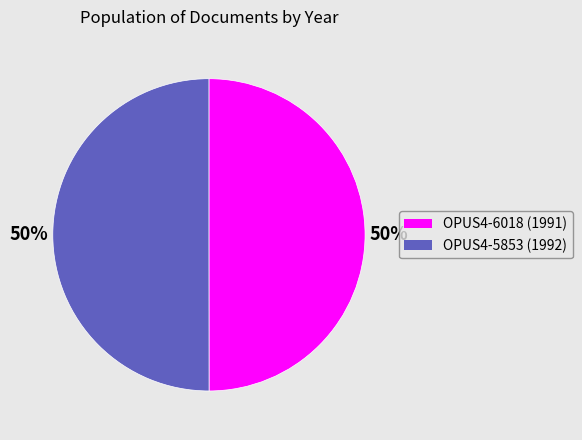

Is it true that OPUS4-5853 is 50% of the pie?

True